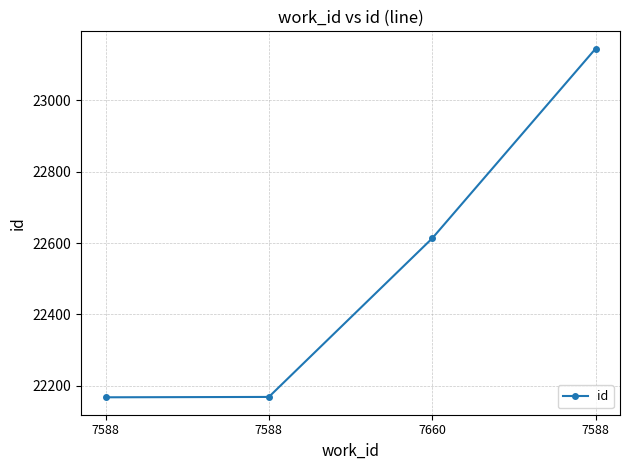

How many lines are shown in the chart?

1